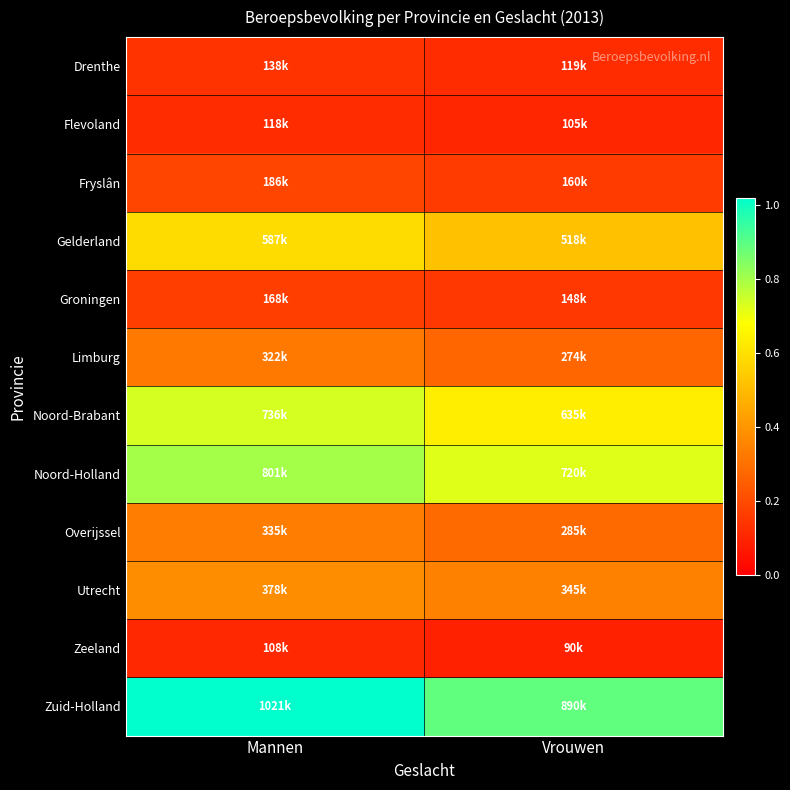

What is the minimum value shown in the chart?

90000